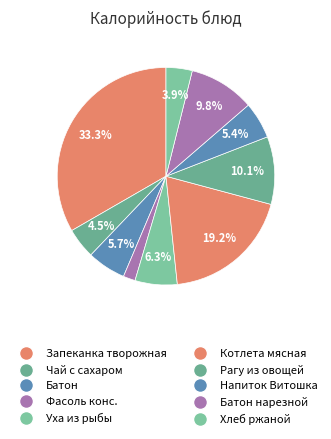

How many slices are in this pie chart?

10